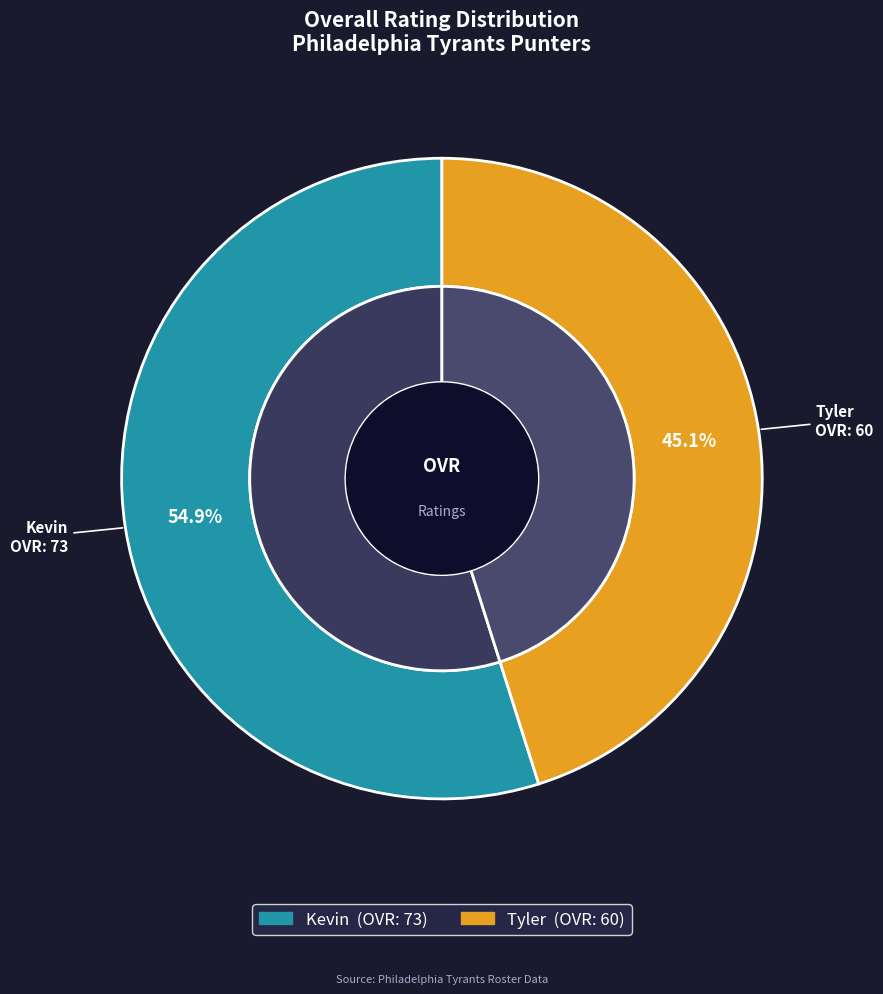

Do Kevin and Tyler together represent more than half of the pie?

Yes